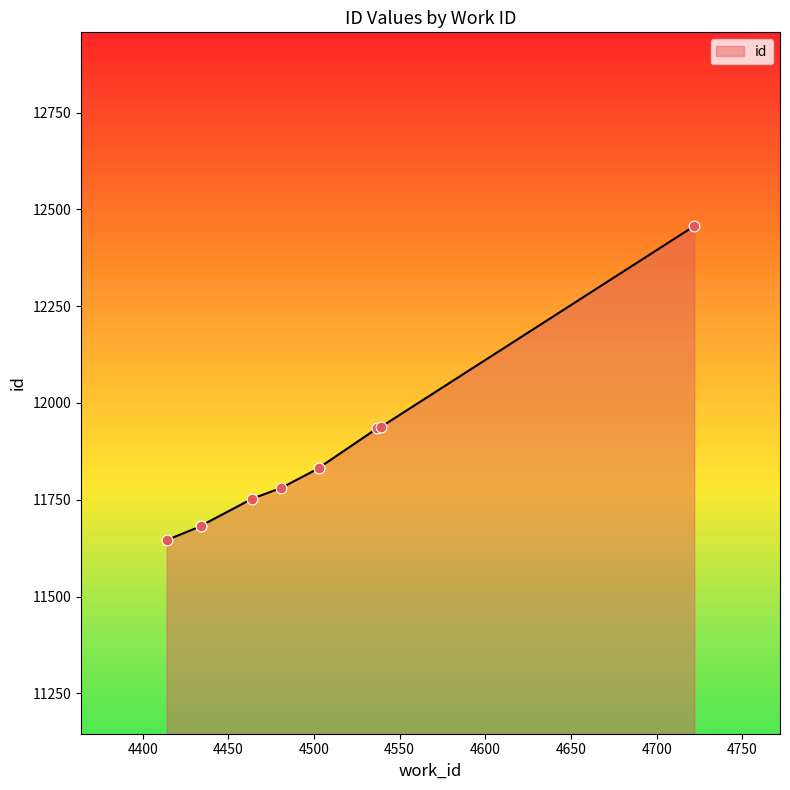

What is the change in value from 4503 to 4722?

+624